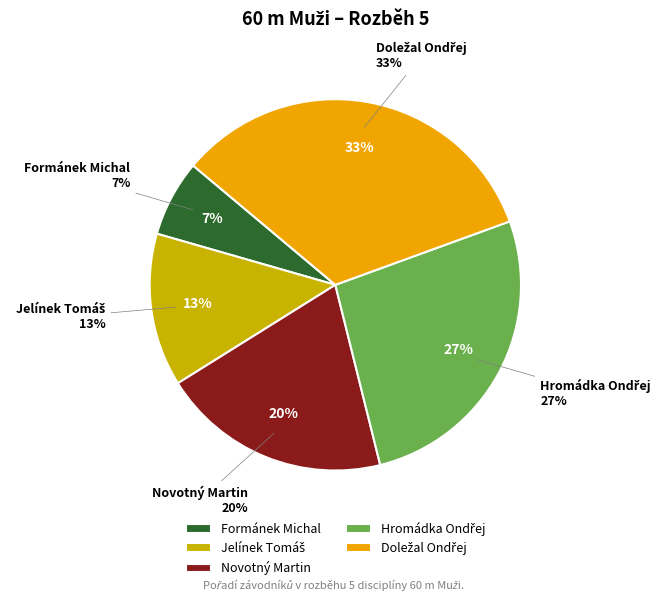

How many slices are in this pie chart?

5